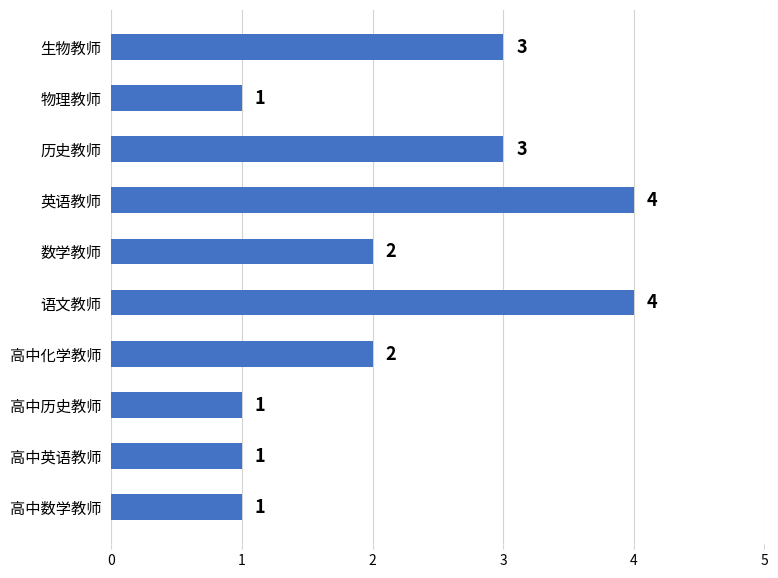

Approximately how many times larger is the value at 英语教师 compared to 生物教师?

1.3